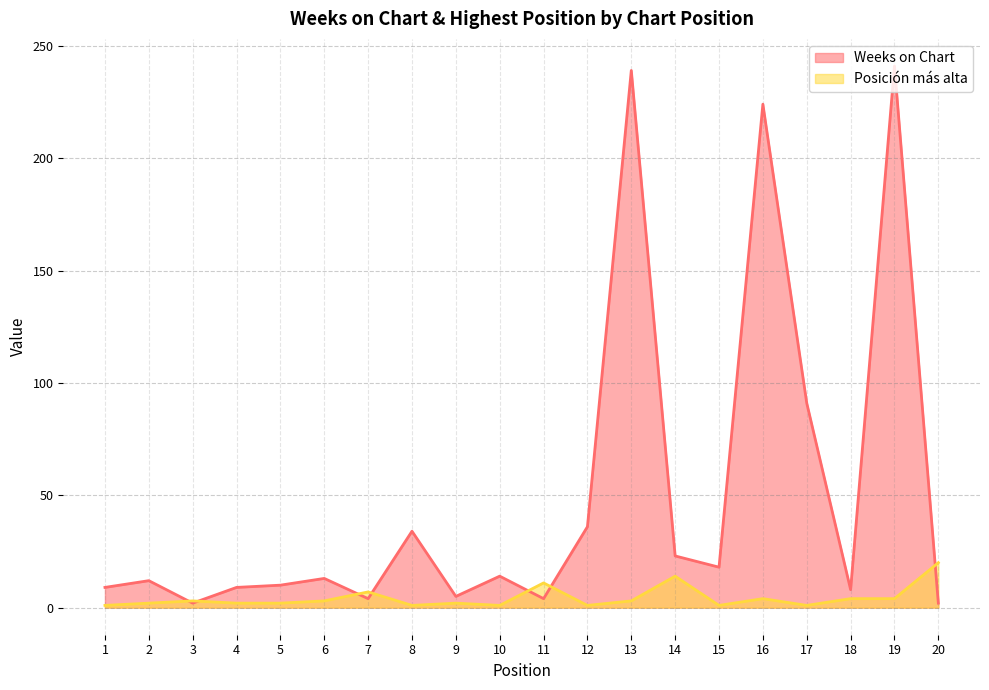

What is the sum of all Posición más alta values?

87